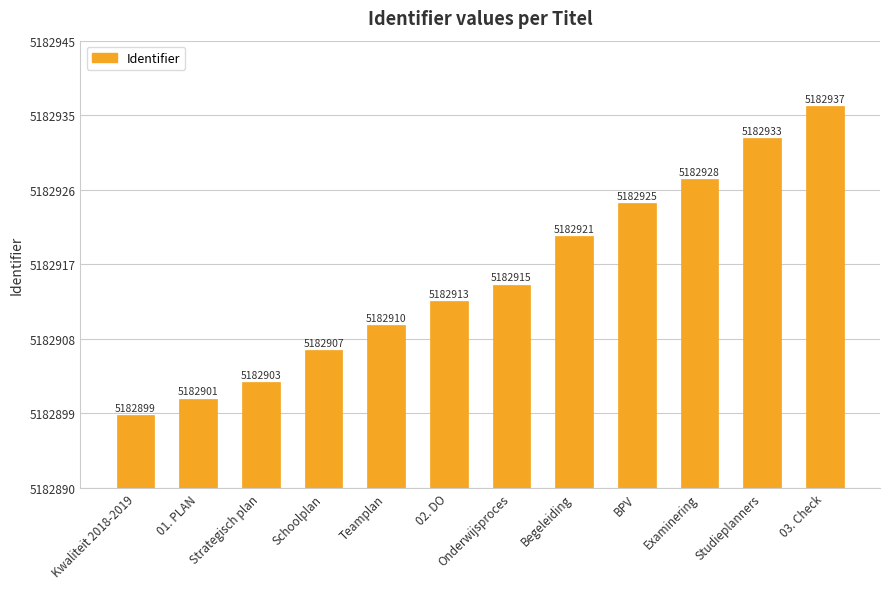

Are the bars horizontal?

No